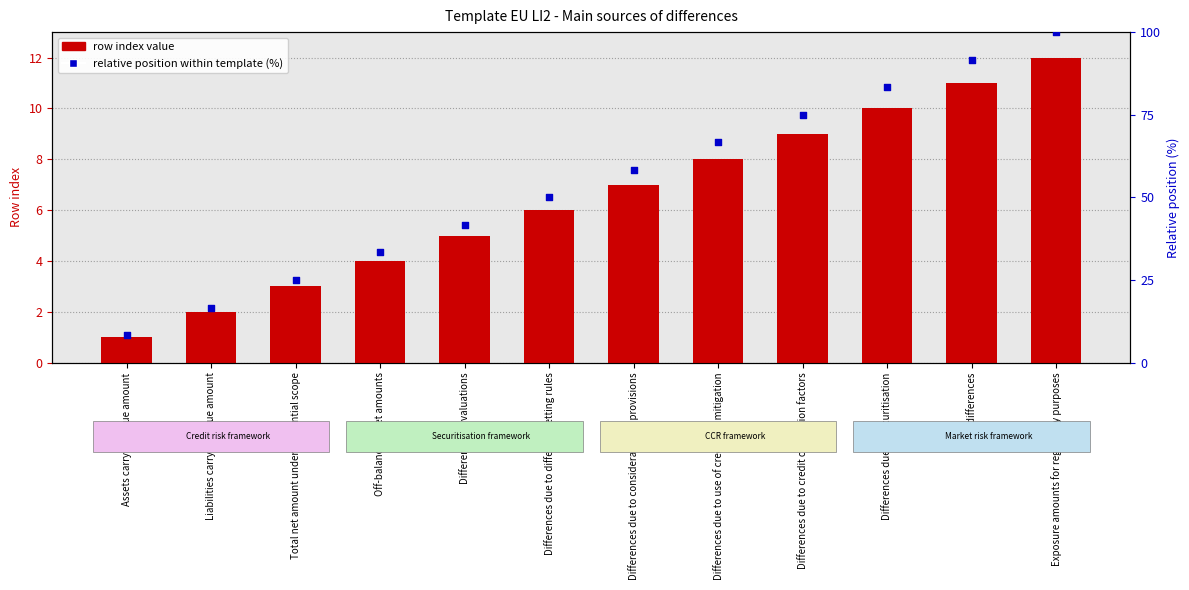

Which series contains the highest Y value?

relative position within template (%)